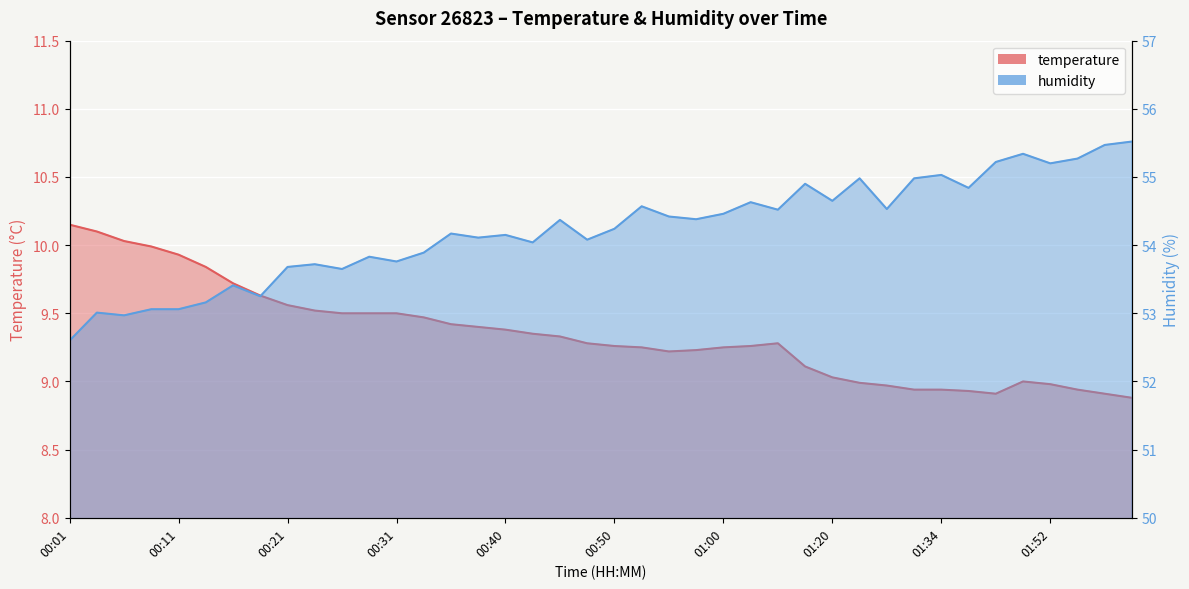

What is the sum of all humidity values?

2169.1